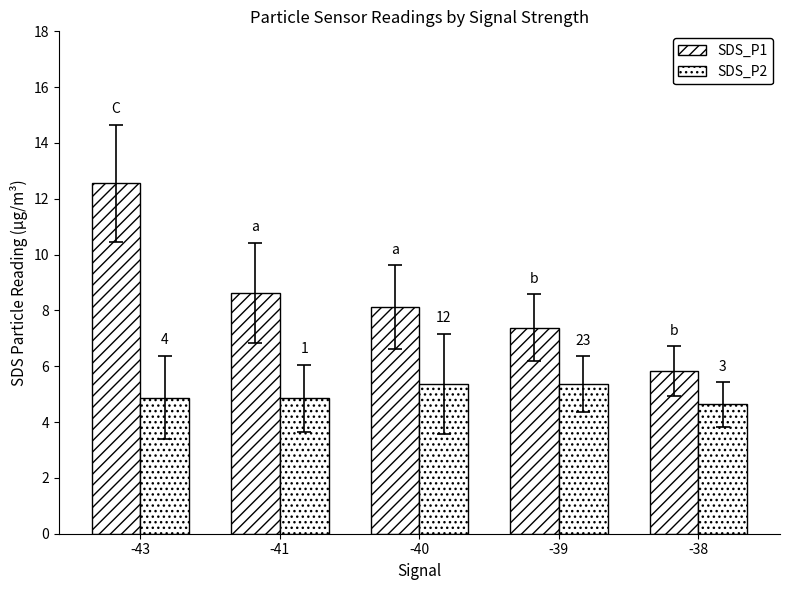

Does the chart contain stacked bars?

No